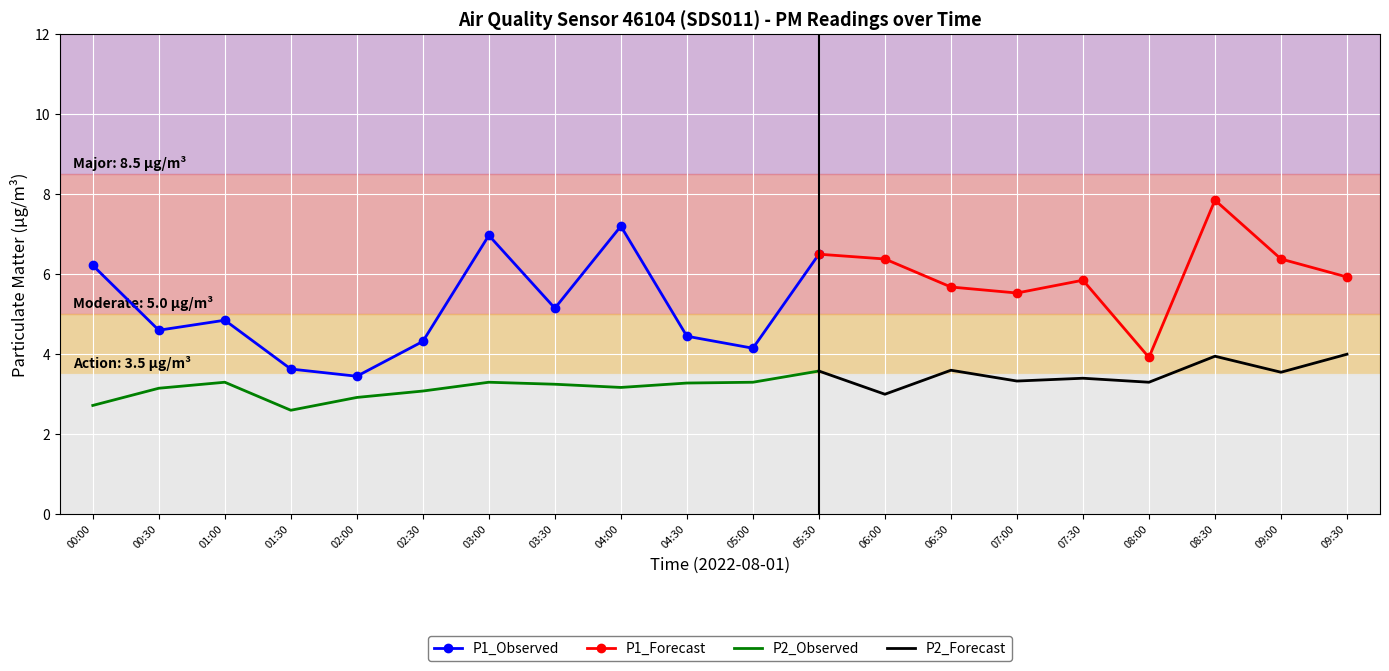

Which series has the widest spread of values?

P1